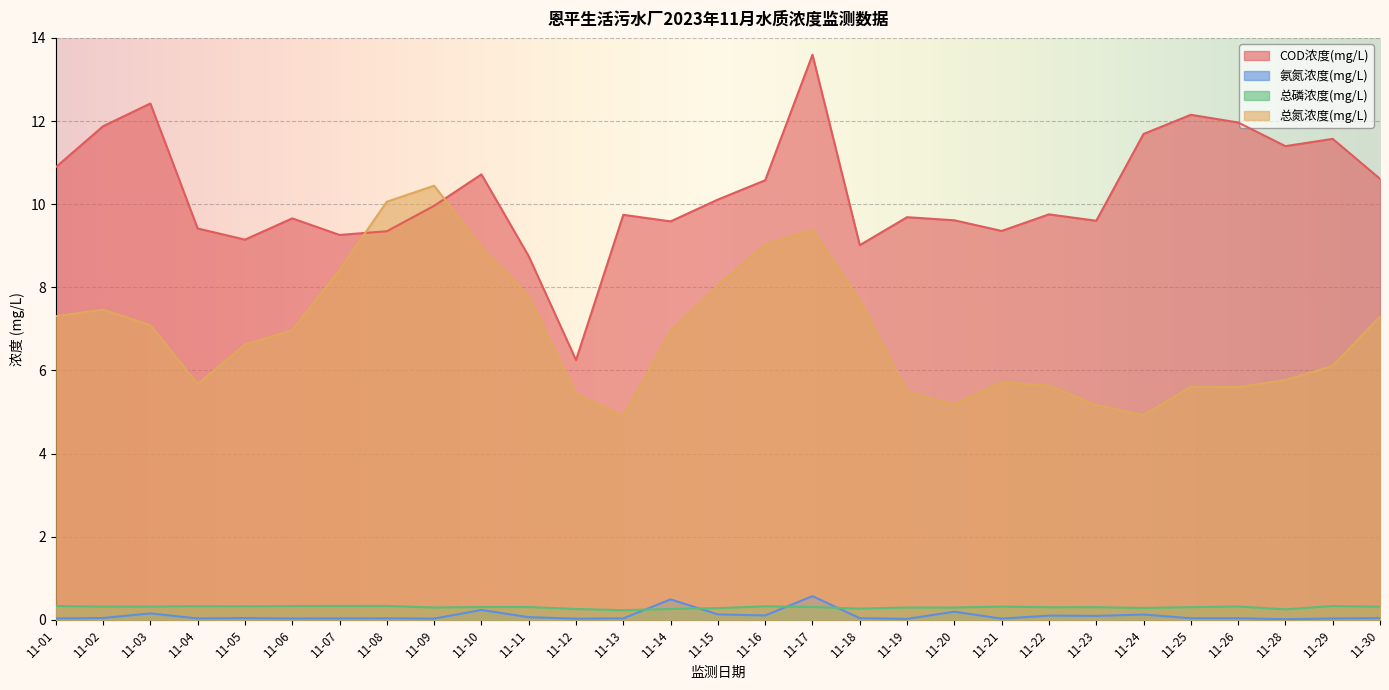

True or false: 总氮浓度(mg/L) has more than 0 interior local peaks.

True